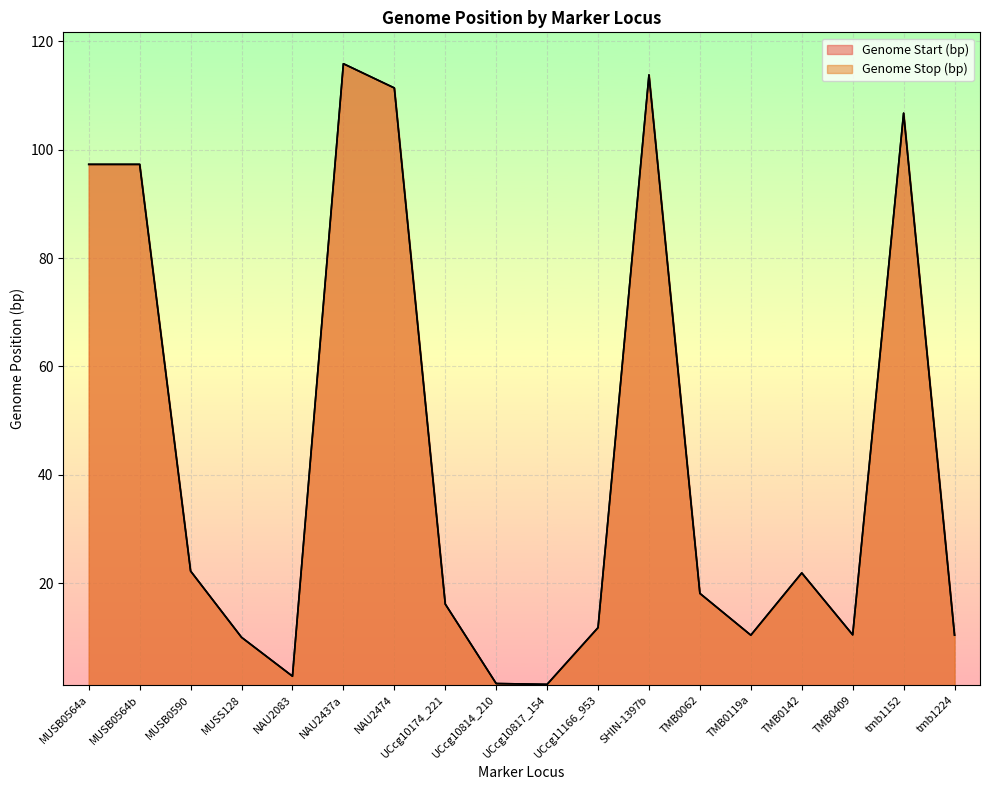

Reading right to left, list all the values displayed in this chart.

Genome Start (bp): 10.4	106.8	10.4	21.9	10.4	18.1	113.8	11.8	1.3	1.4	16.1	111.4	115.9	2.8	10.0	22.2	97.3	97.3
Genome Stop (bp): 10.4	106.8	10.4	21.9	10.4	18.1	113.8	11.8	1.3	1.4	16.1	111.4	115.9	2.8	10.0	22.2	97.3	97.3